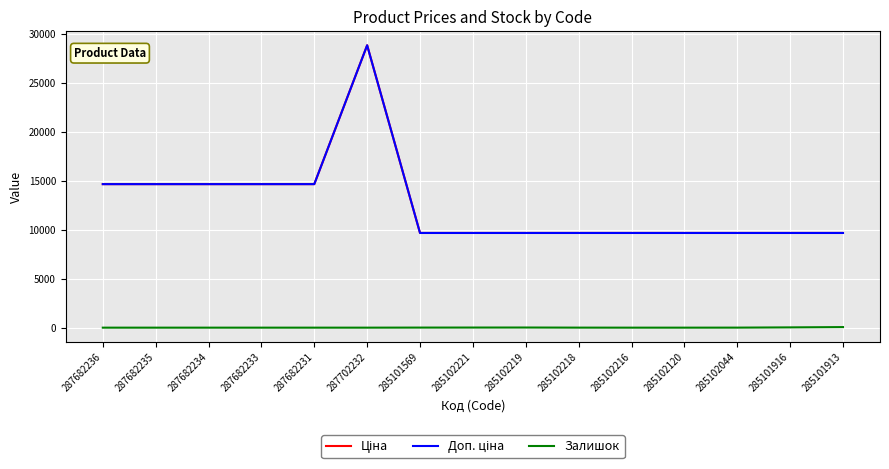

True or false: Ціна and Доп. ціна cross at least once.

False